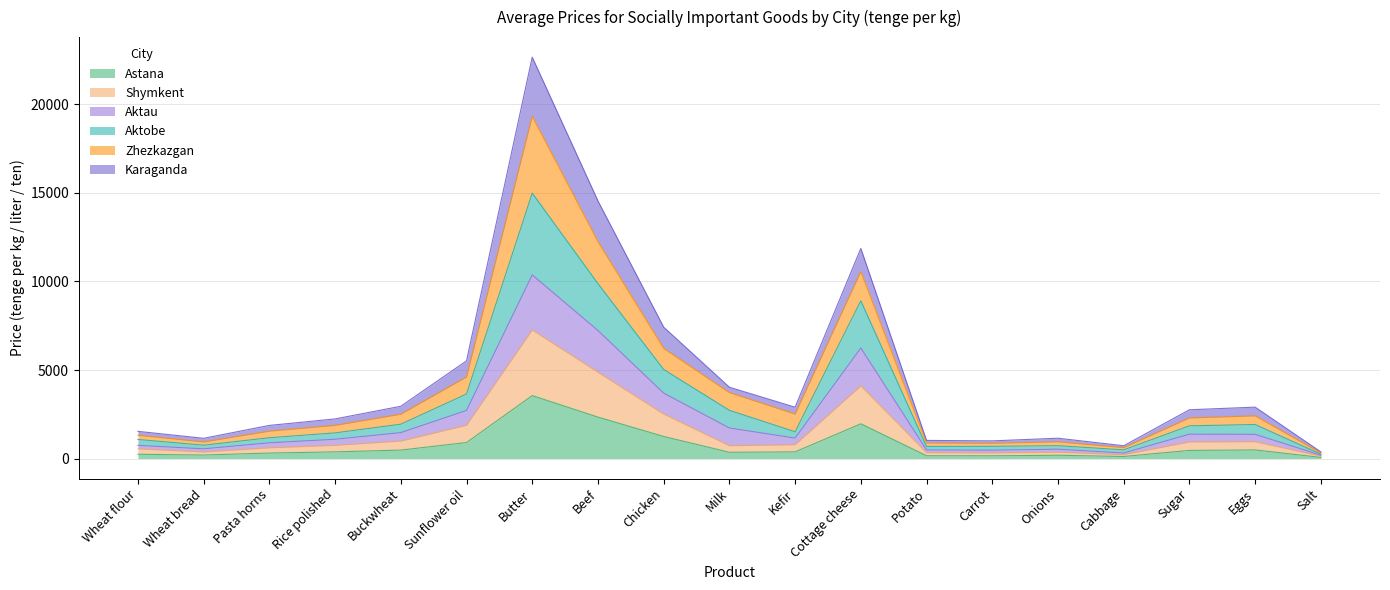

What is the highest value of the Astana series?

3555